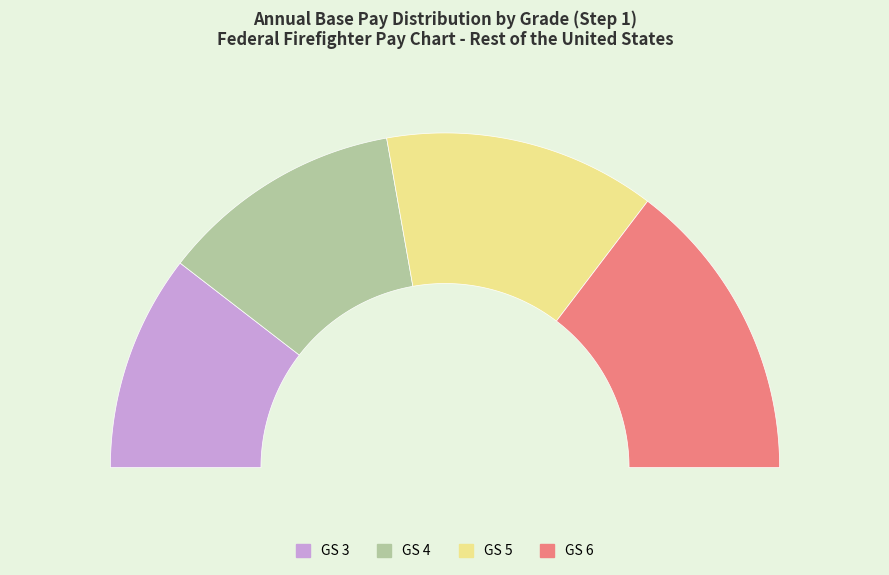

Is GS 3 the majority of the pie?

No